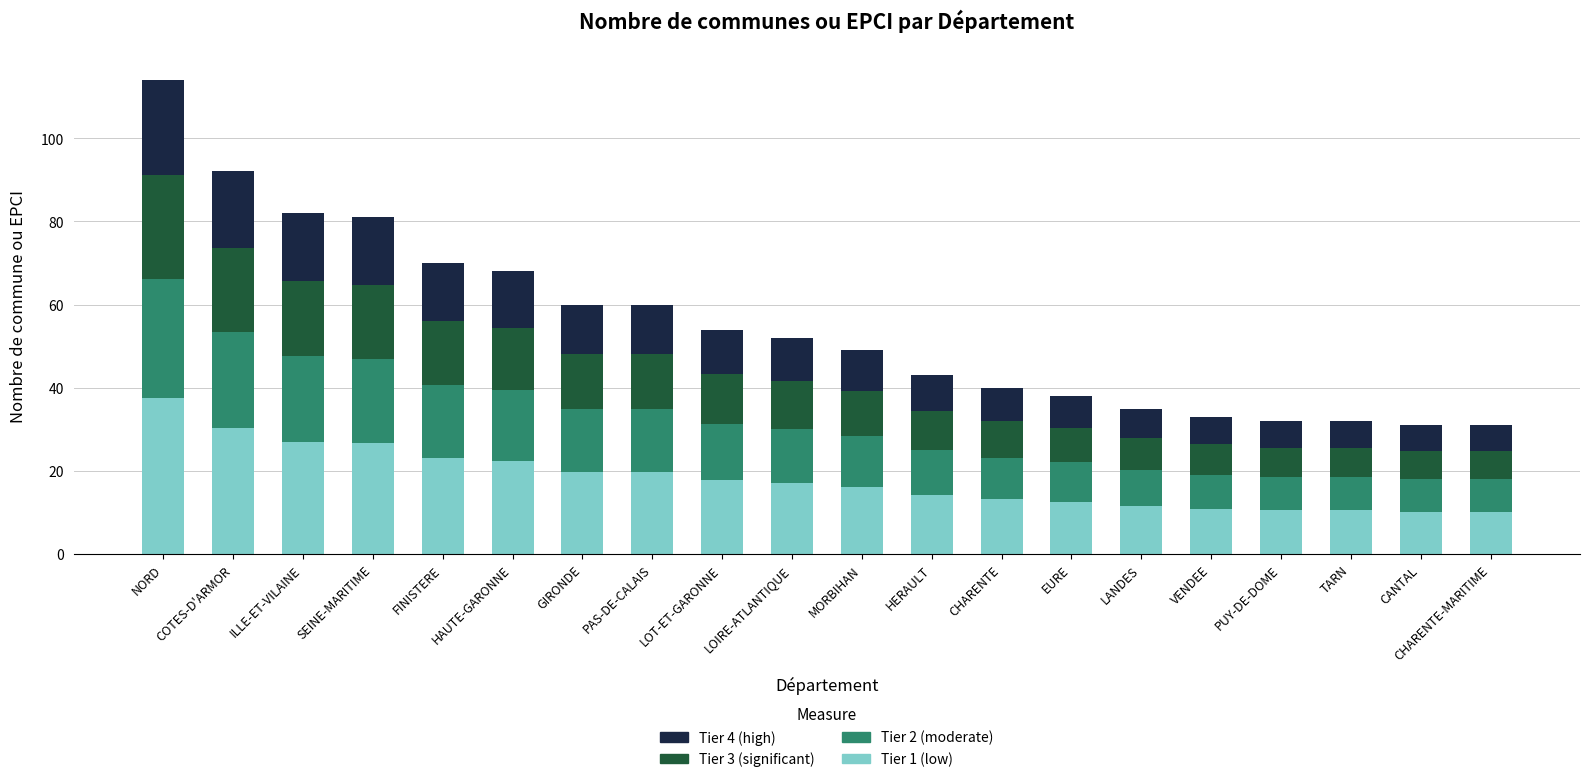

What is the total value across all series at CHARENTE?

40.0